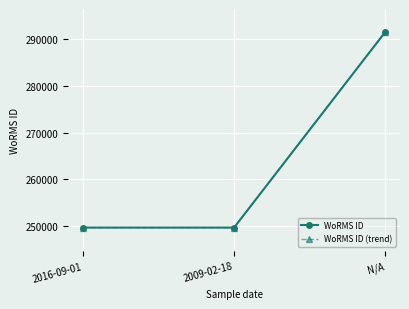

Reading right to left, list all the values displayed in this chart.

WoRMS ID: N/A=291417	2009-02-18=249725	2016-09-01=249725
WoRMS ID (trend): N/A=291417	2009-02-18=249725	2016-09-01=249725